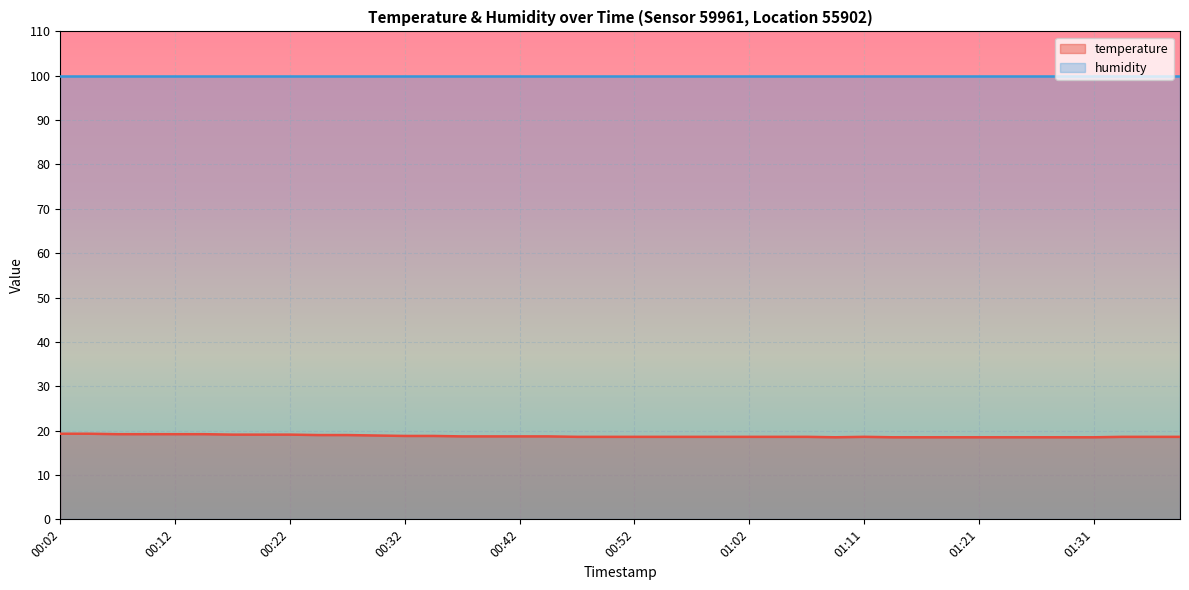

What is the change in value from 01:02 to 01:09?

-0.1